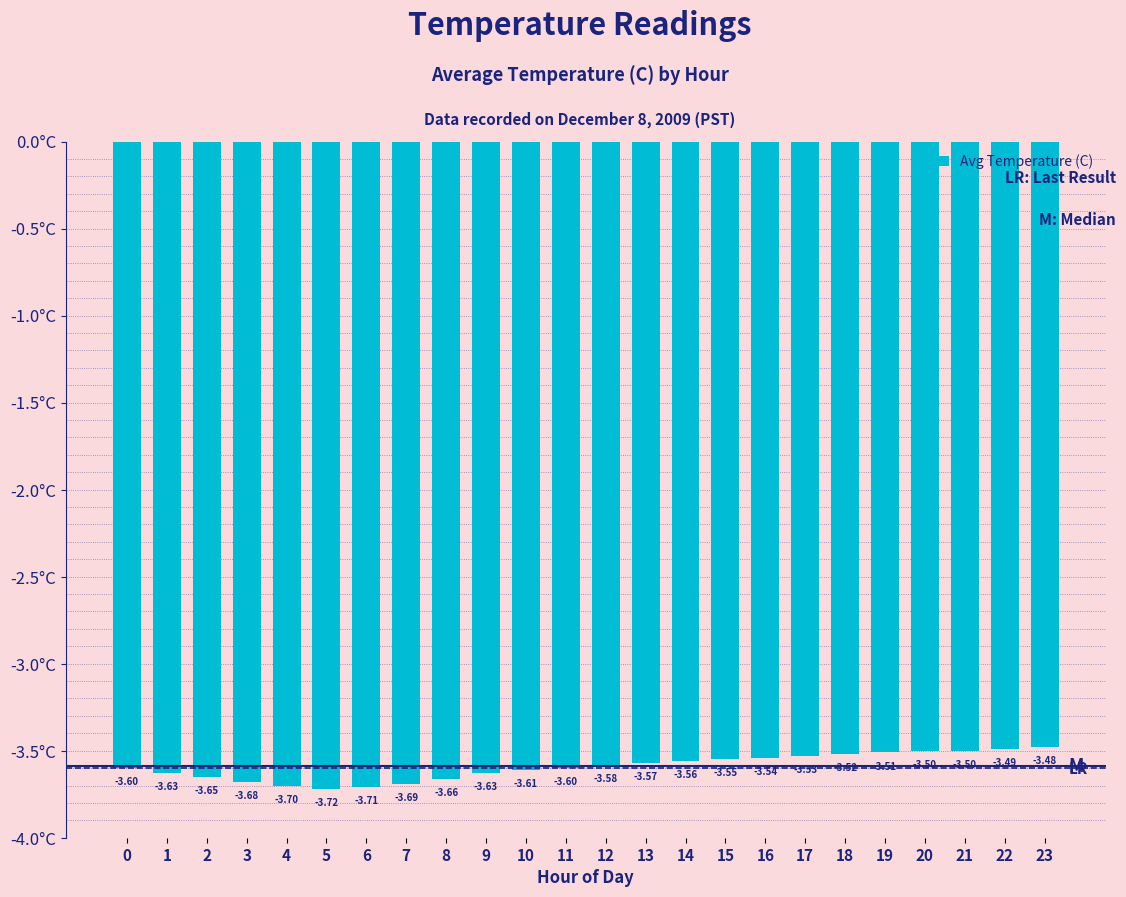

What is the minimum value shown in the chart?

-3.7